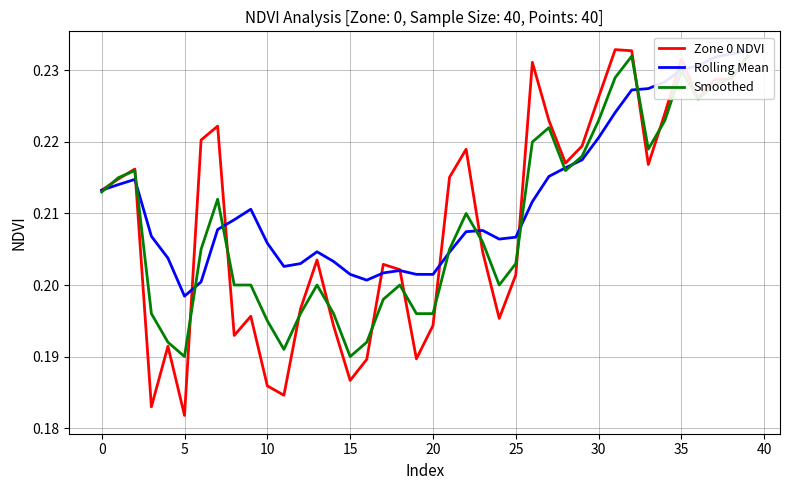

Where is Zone 0 NDVI nearest to the value 0?

5